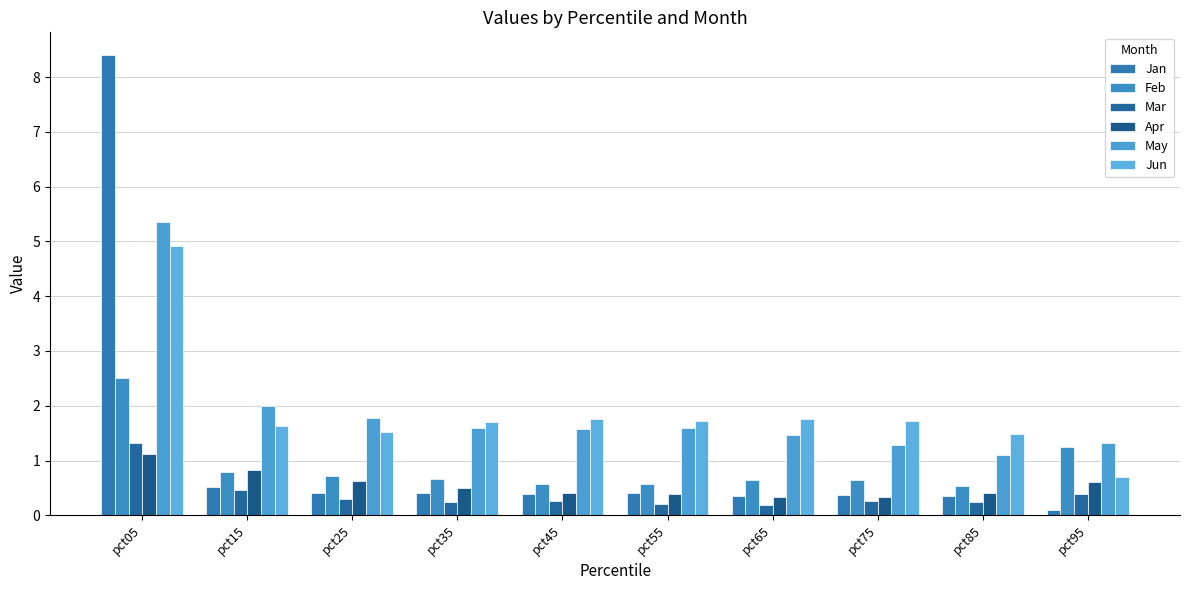

Are the bars horizontal?

No